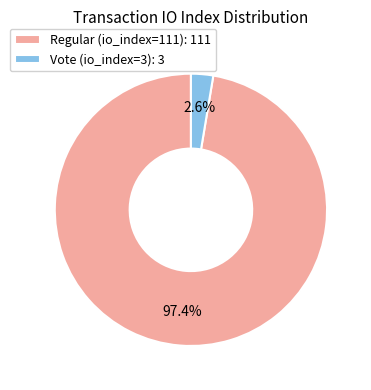

Which slice is the largest?

Regular (io_index=111)